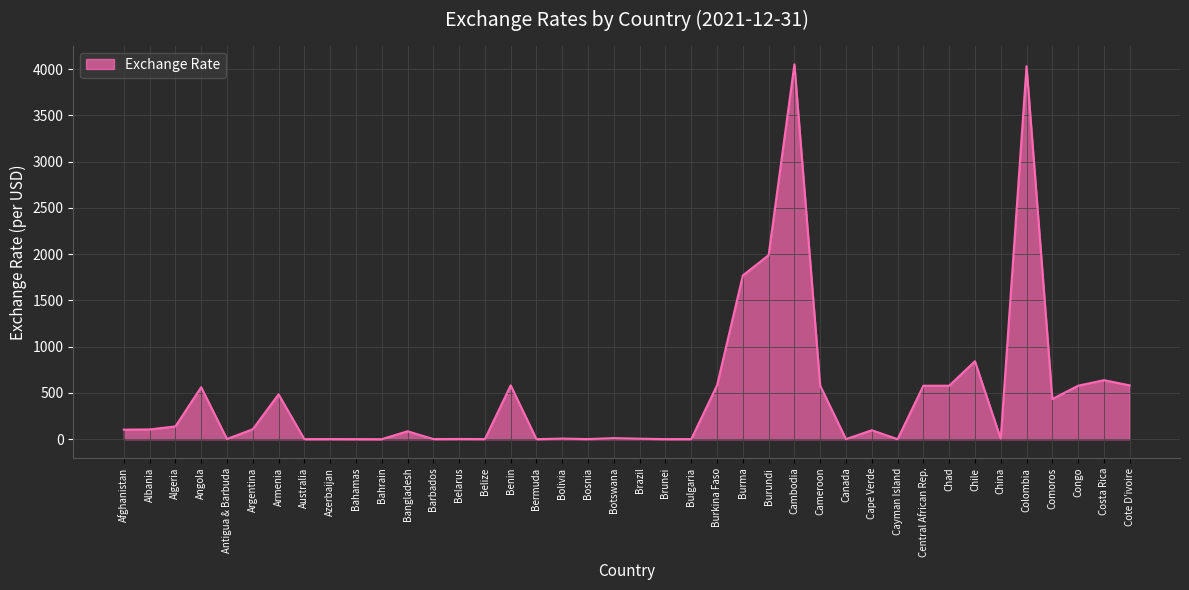

True or false: the data shows 121.5 at Armenia.

False